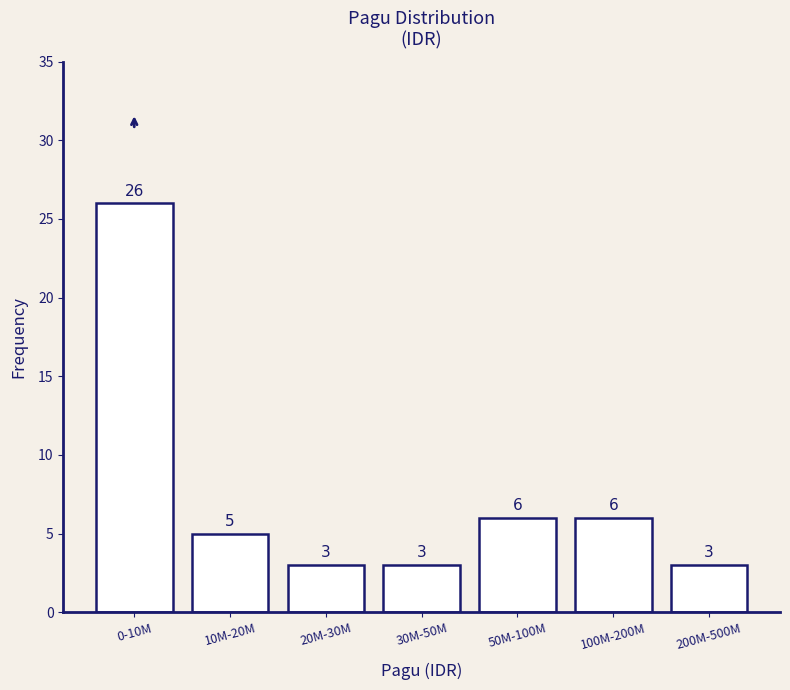

Reading left to right, transcribe all the data shown in this chart.

0-10M=26	10M-20M=5	20M-30M=3	30M-50M=3	50M-100M=6	100M-200M=6	200M-500M=3